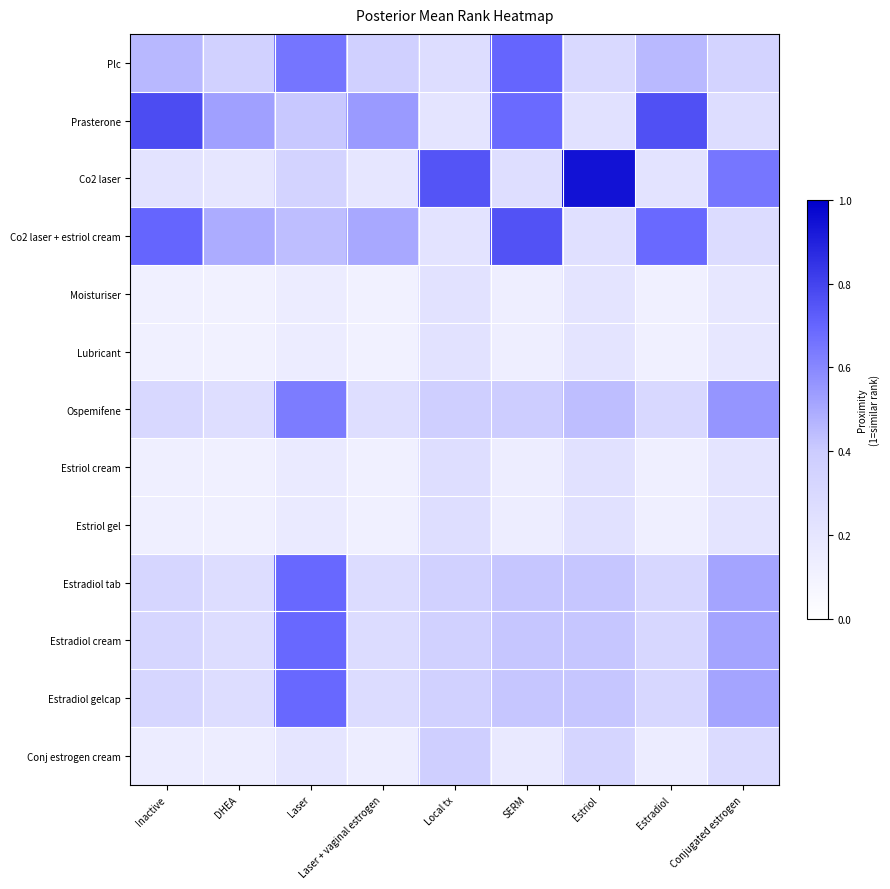

Which label corresponds to the smallest value in the chart?

DHEA